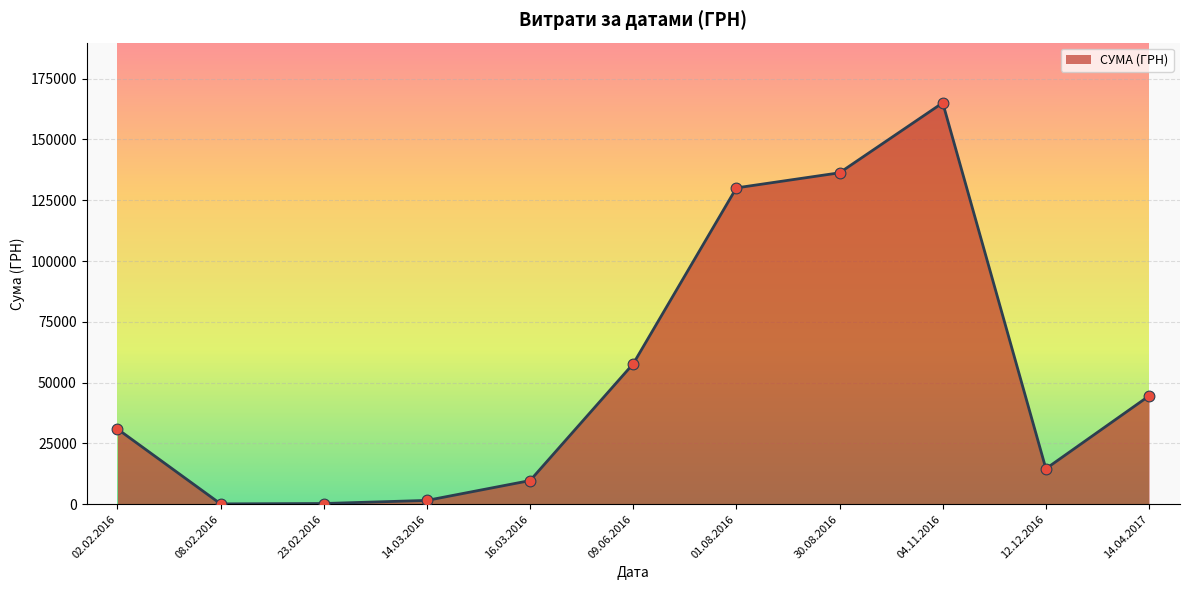

Approximately how many times larger is the value at 04.11.2016 compared to 02.02.2016?

5.3